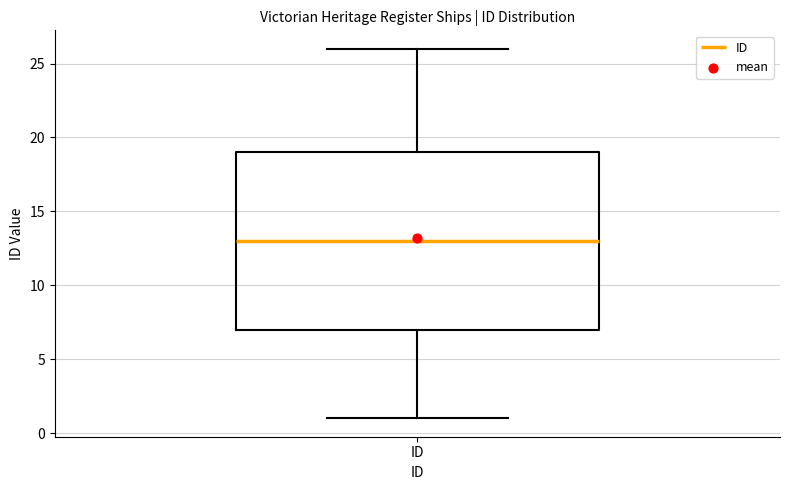

Read this box plot against the y-axis: the position of the median line, the range covered by the box, and the ends of both whiskers. The values are not printed on the chart, so give them approximately, as read against the axis.

median 13, box 7 to 19, whiskers 1 to 26